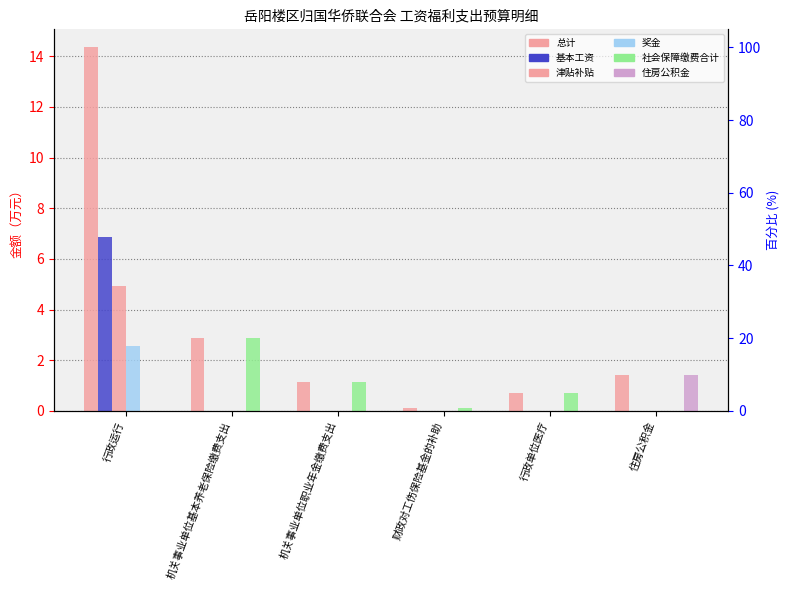

What are all the series names shown in the legend?

总计, 基本工资, 津贴补贴, 奖金, 社会保障缴费合计, 住房公积金